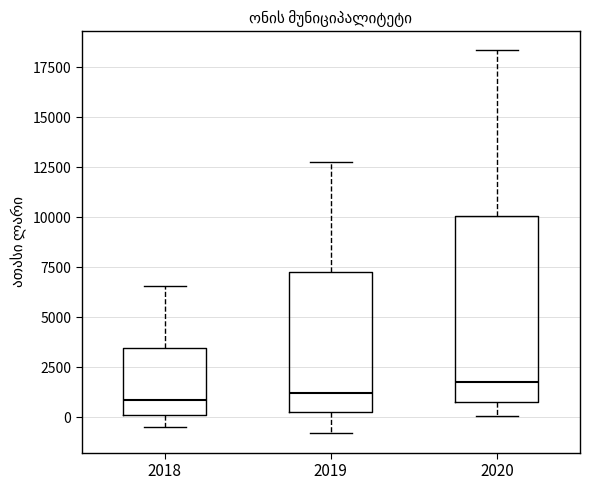

Where does the lower whisker of the box at x = 2020 end on the y-axis? The values are not printed on the chart, so give them approximately, as read against the axis.

0